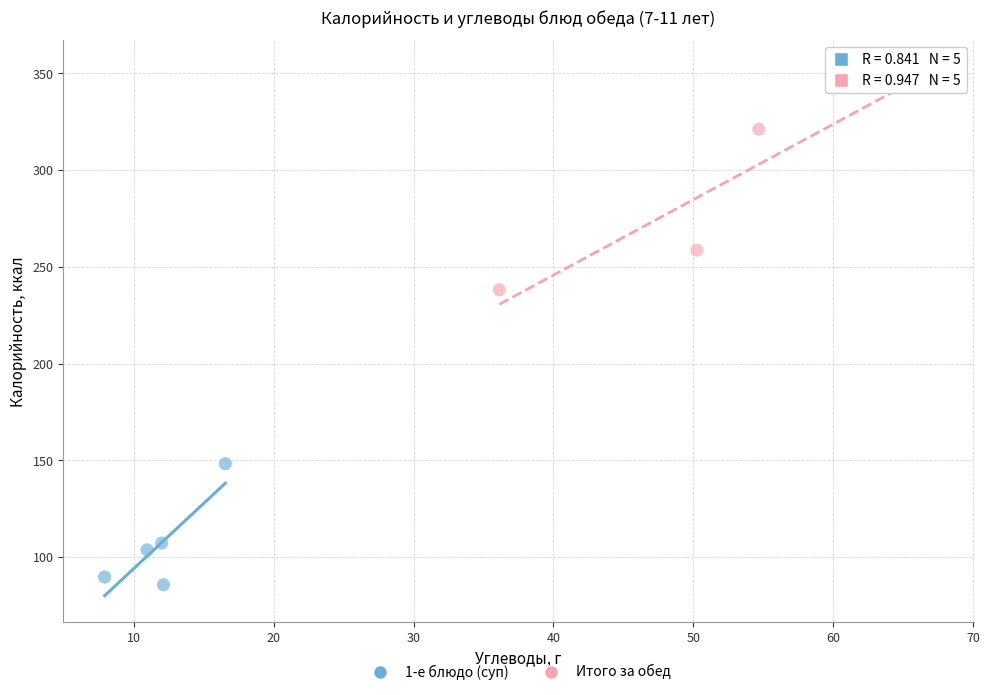

What are all the series names shown in the legend?

1-е блюдо (суп), Итого за обед